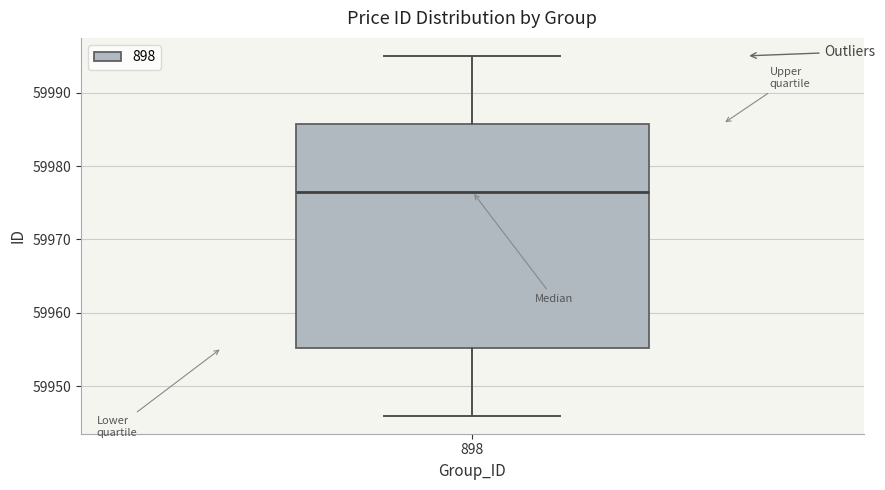

Transcribe this box plot: give where the median line is, the range the box spans, and where the two whiskers end, as read against the y-axis. The values are not printed on the chart, so give them approximately, as read against the axis.

median 59977, box 59955 to 59986, whiskers 59946 to 59995